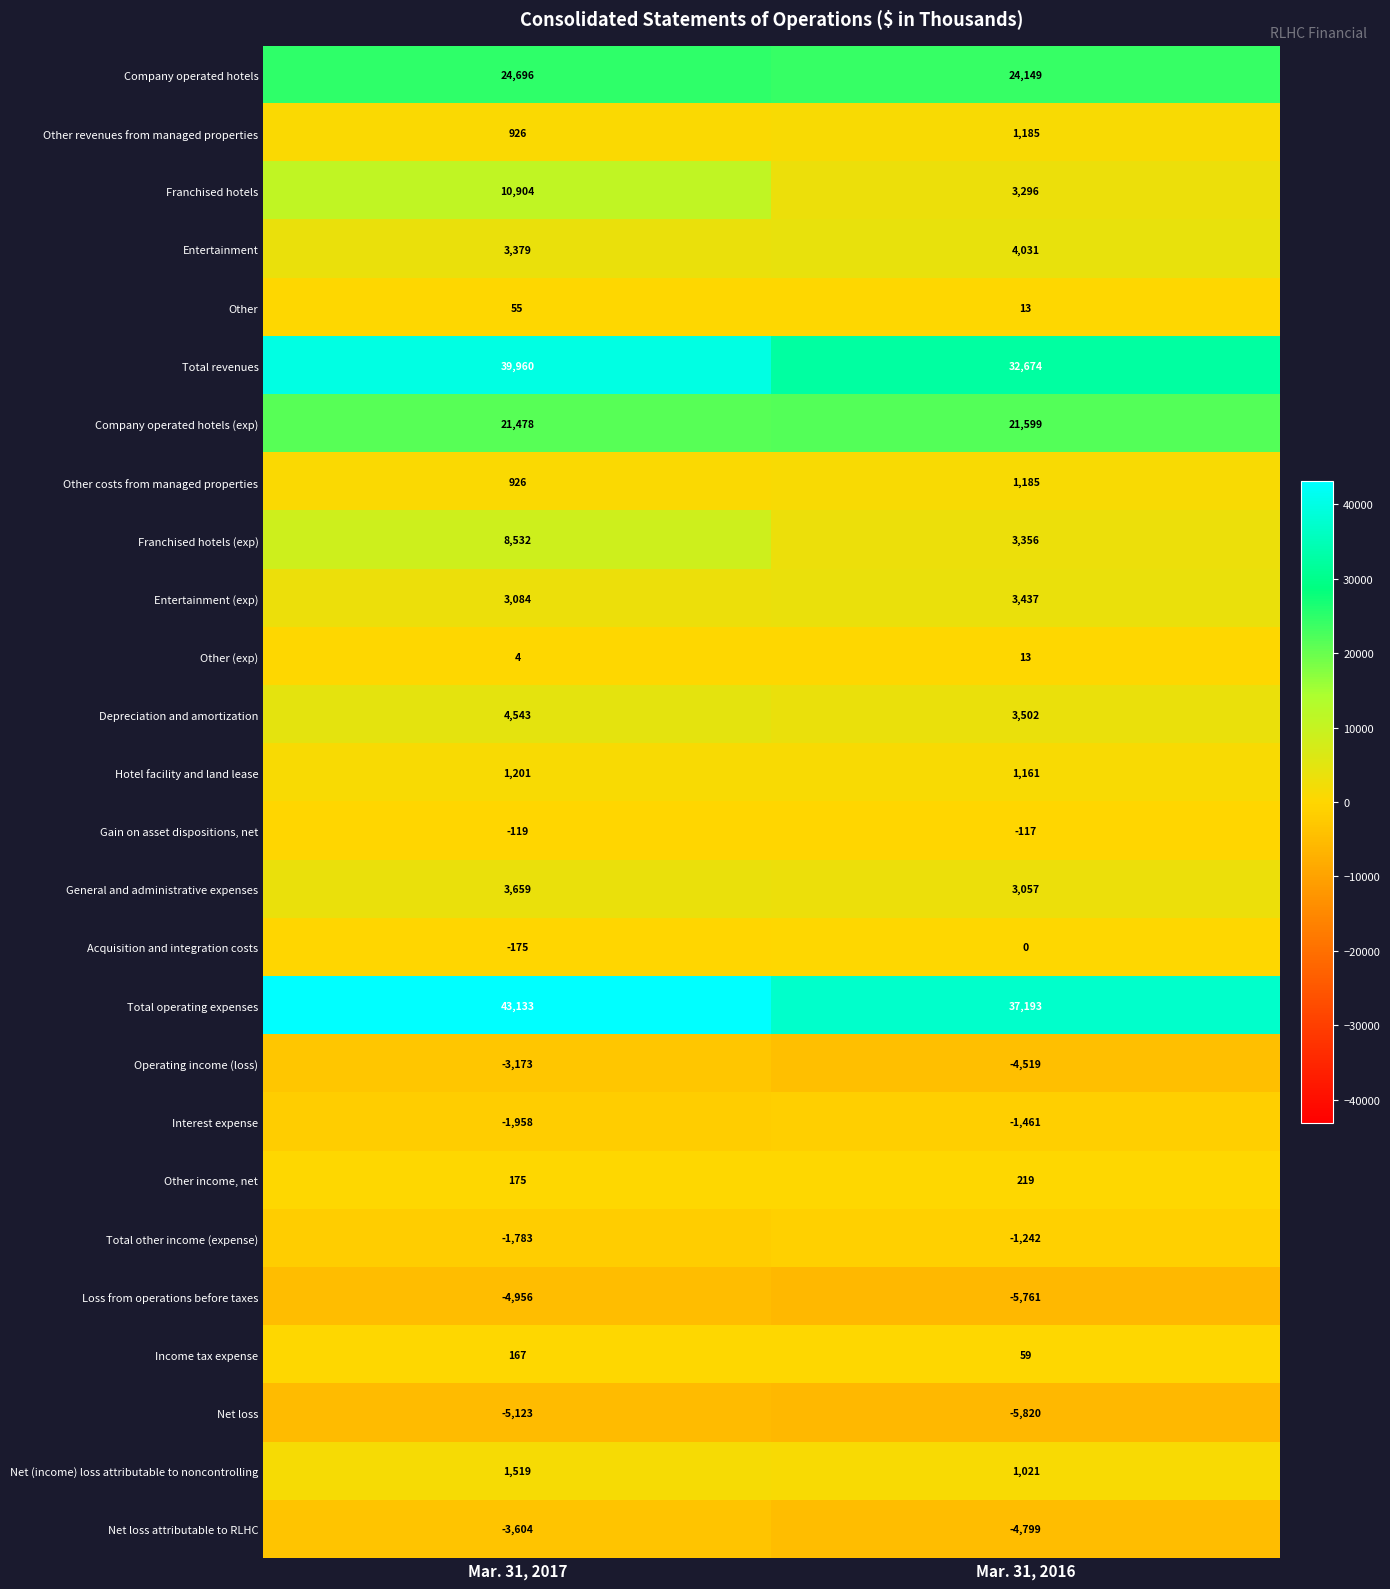

At which category is the sum across all series the highest?

Mar. 31, 2017